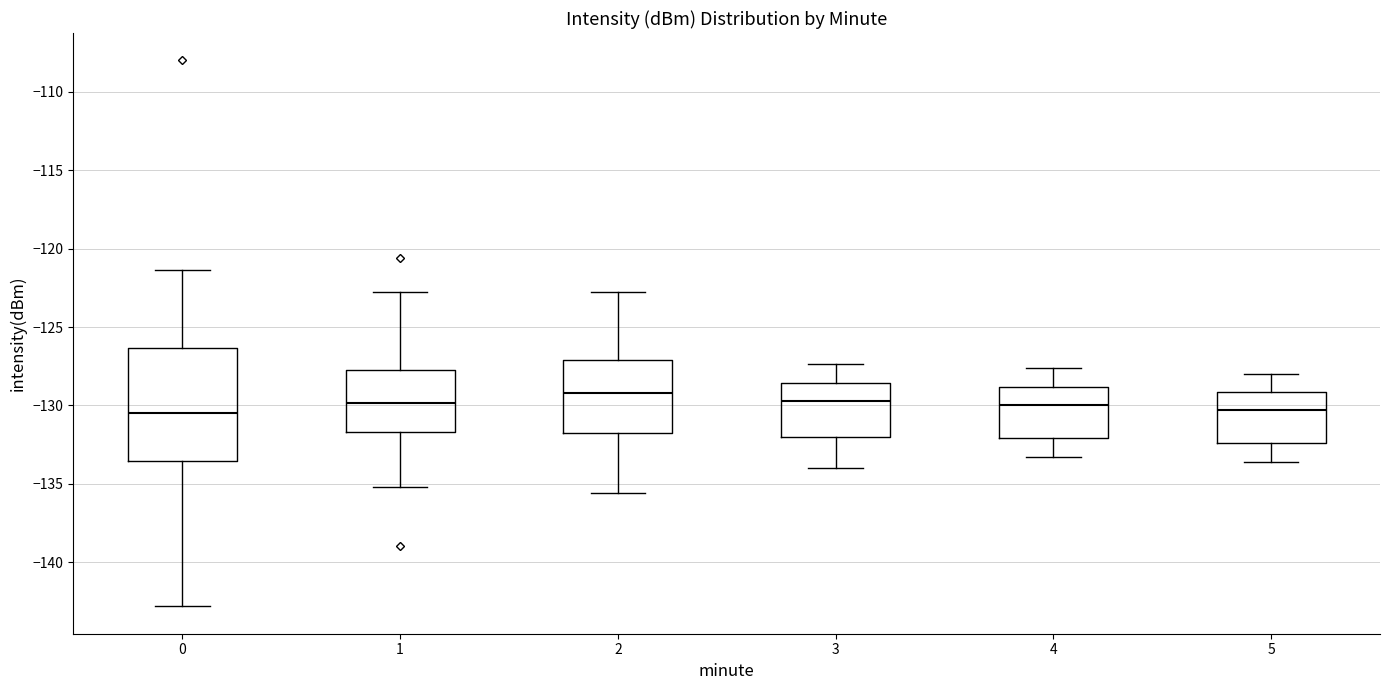

Where is the upper edge of the box at x = 4 on the y-axis? The values are not printed on the chart, so give them approximately, as read against the axis.

-129.0